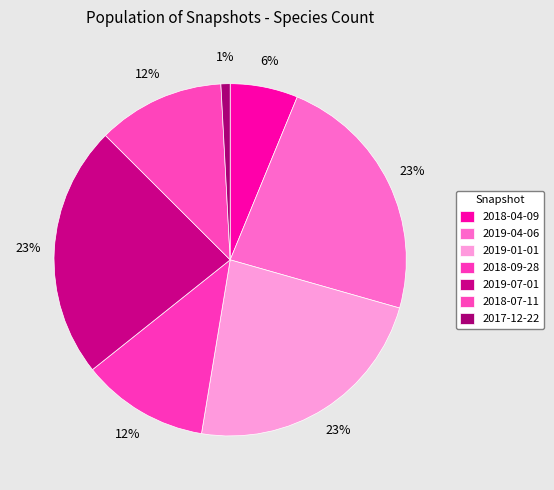

What is the ratio of the value at 2018-04-09 to the value at 2017-12-22?

7.4